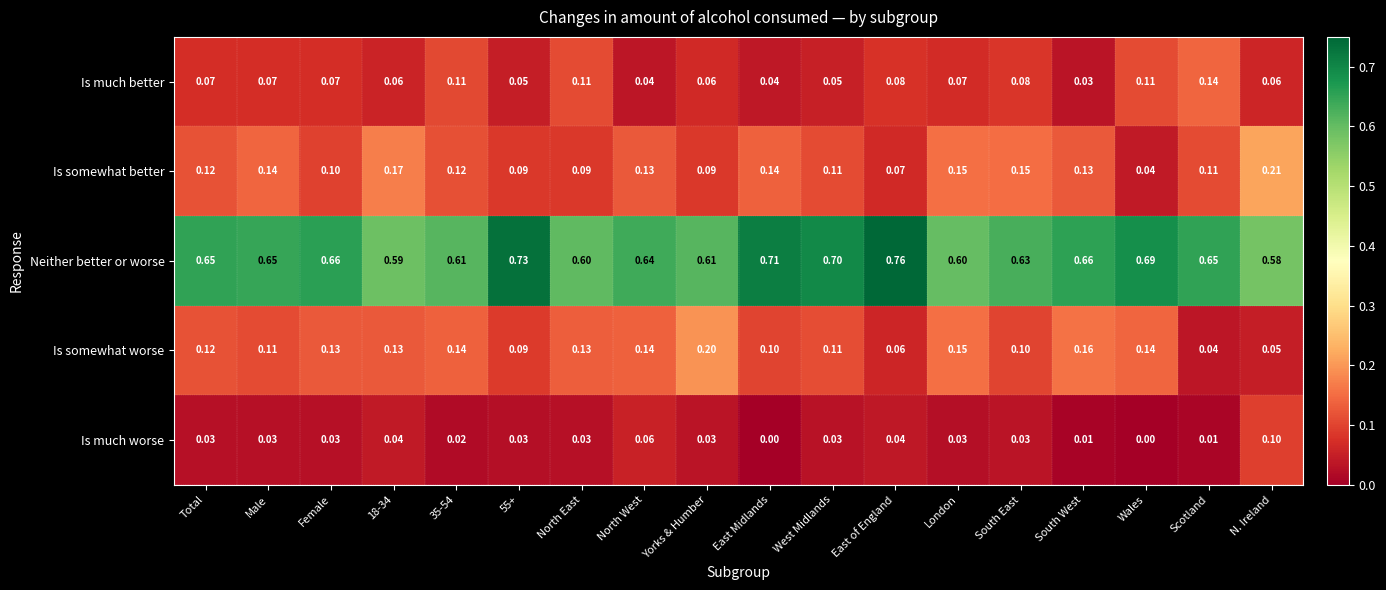

Rank the series at South West from highest to lowest value.

Neither better or worse, Is somewhat worse, Is somewhat better, Is much better, Is much worse